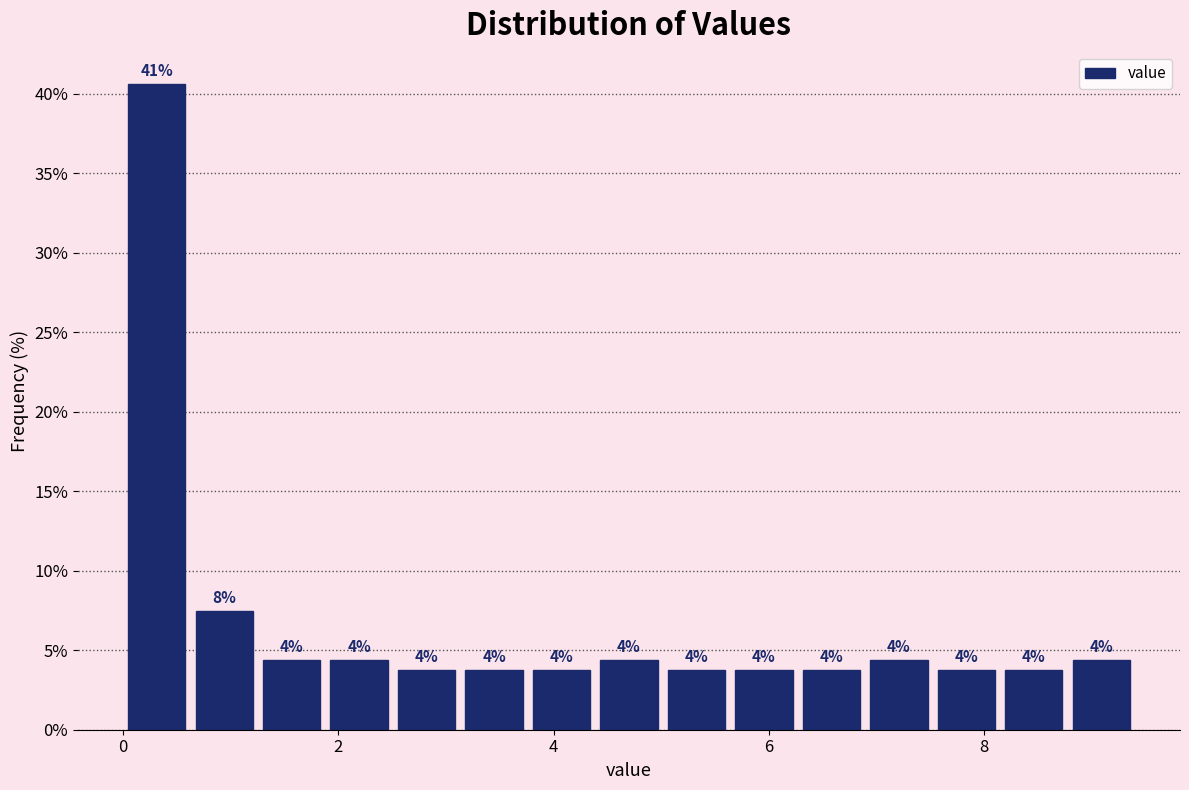

Read against the x-axis, roughly where is the centre of the tallest bar?

0.4